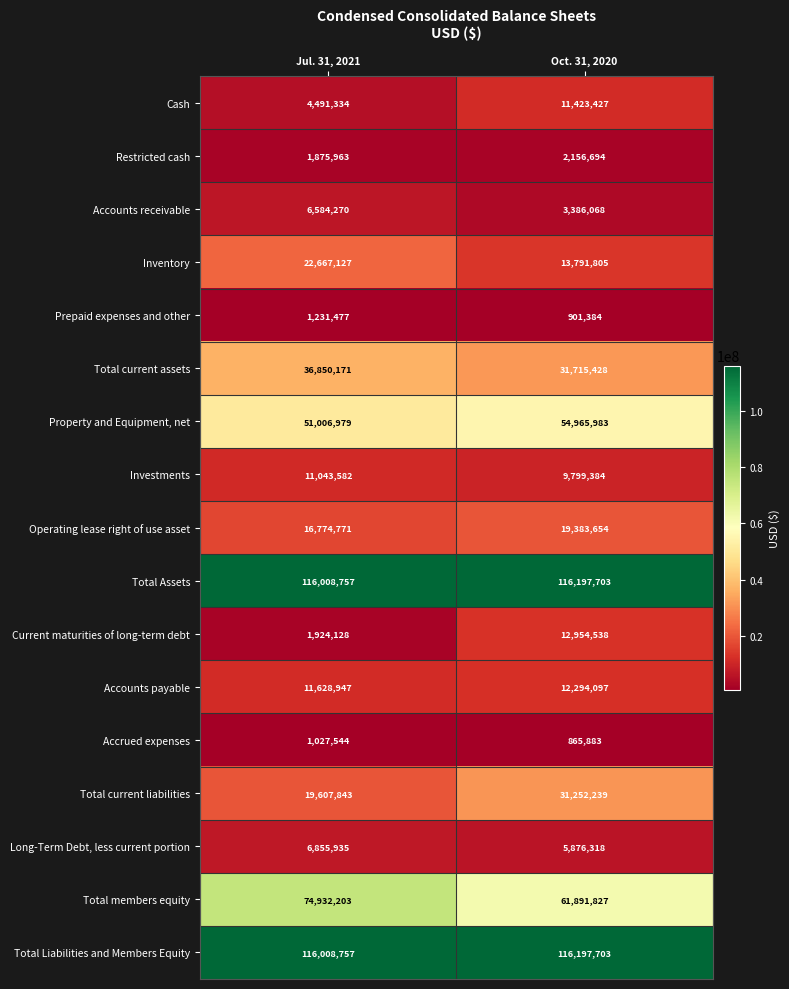

At which category does the chart reach its minimum across all series?

Oct. 31, 2020